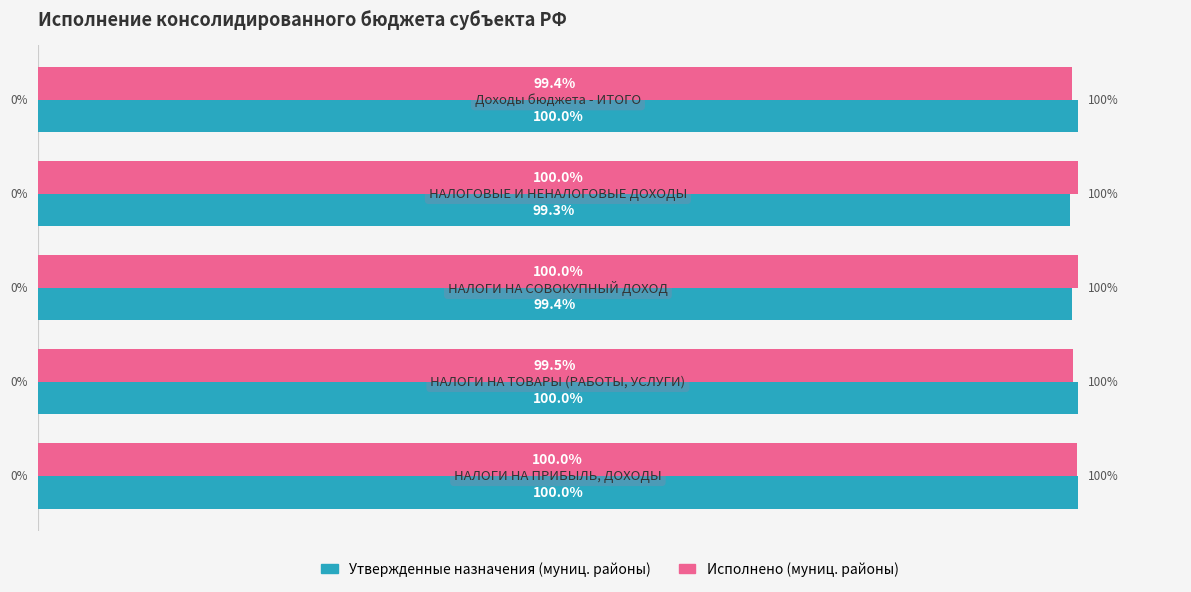

Which series has the largest total across all categories?

Исполнено (муниц. районы)